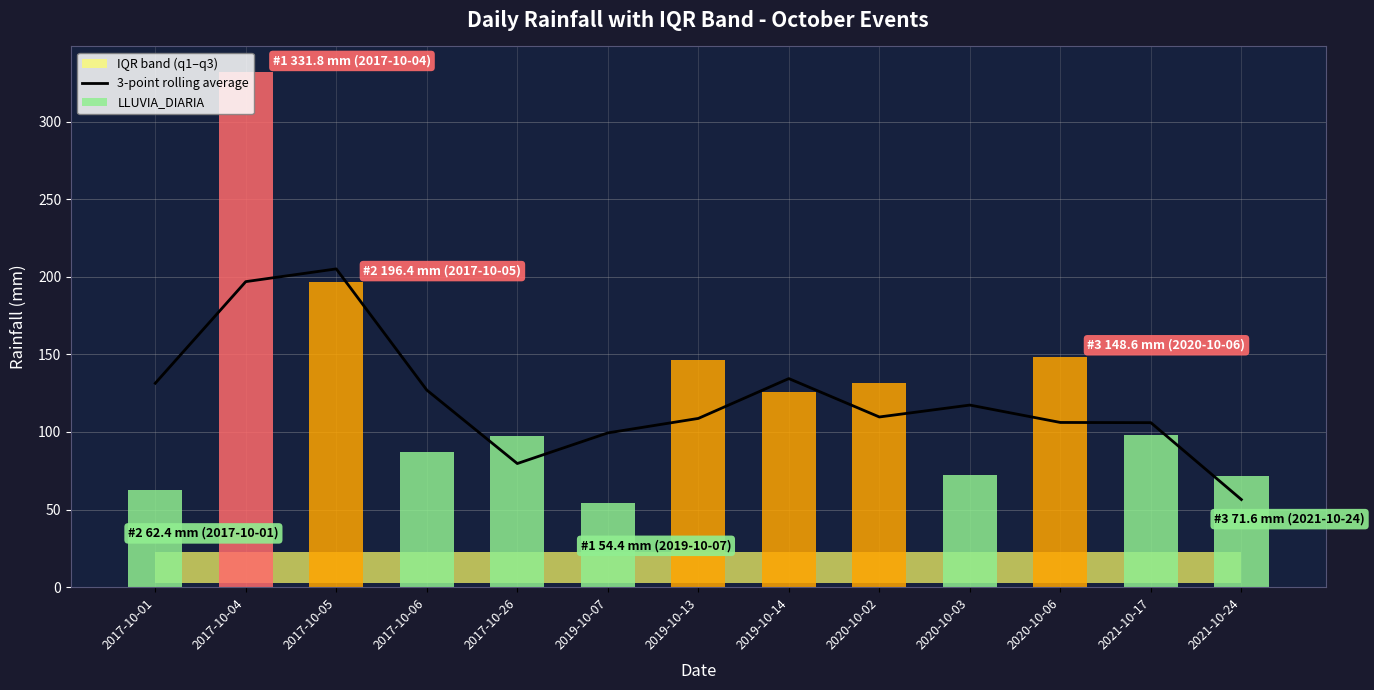

How many categories are shown in the chart?

13